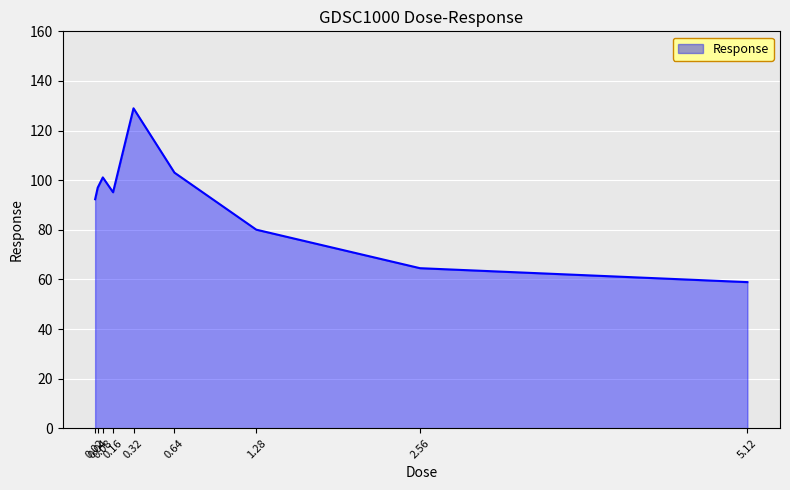

Count the number of values greater than 95.

5